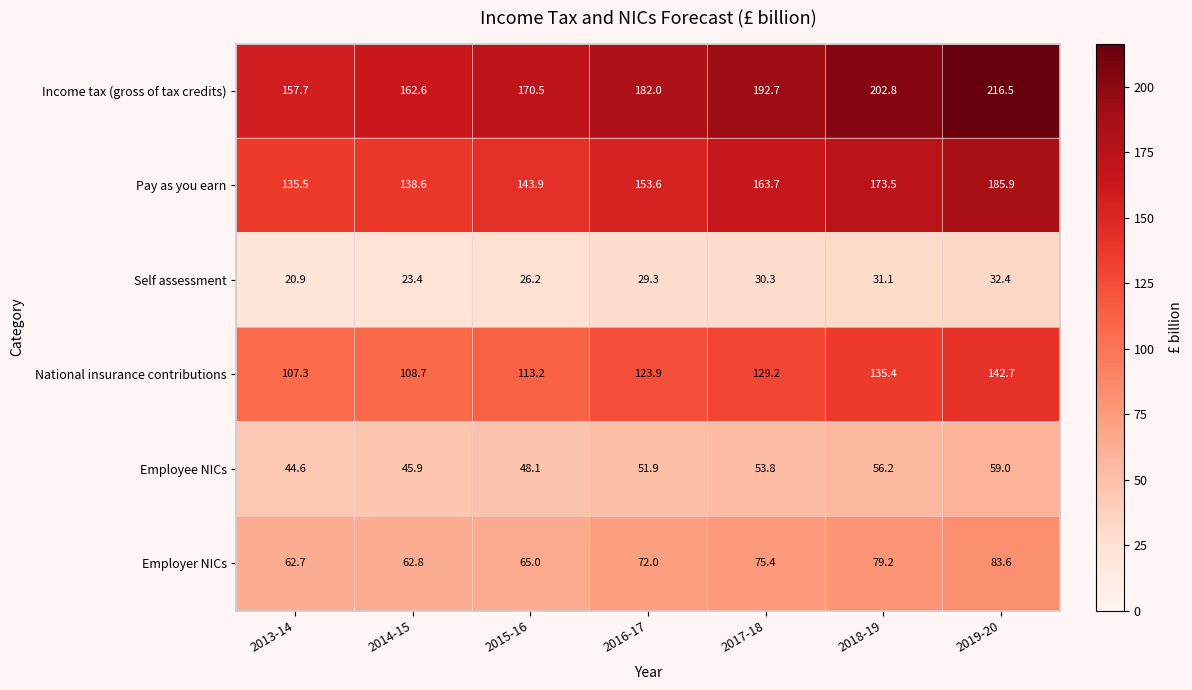

At which category is the sum across all series the highest?

2019-20